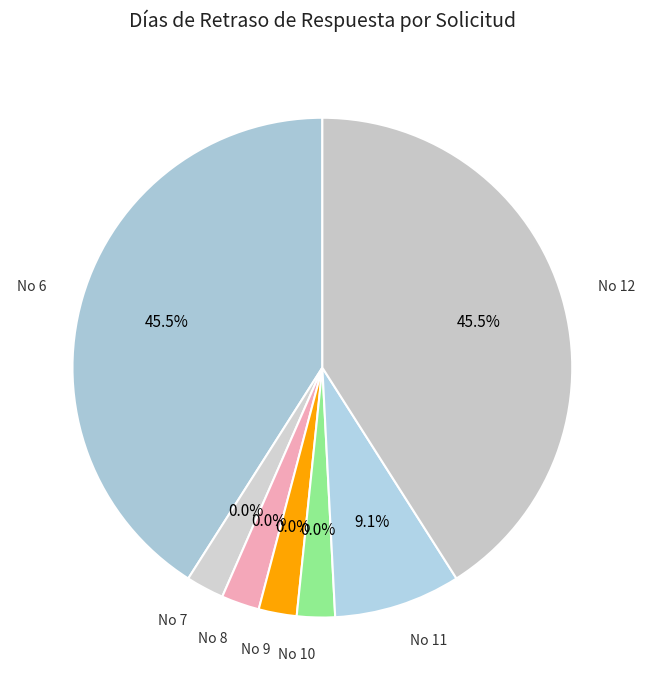

What is the change in value from No 6 to No 10?

-5